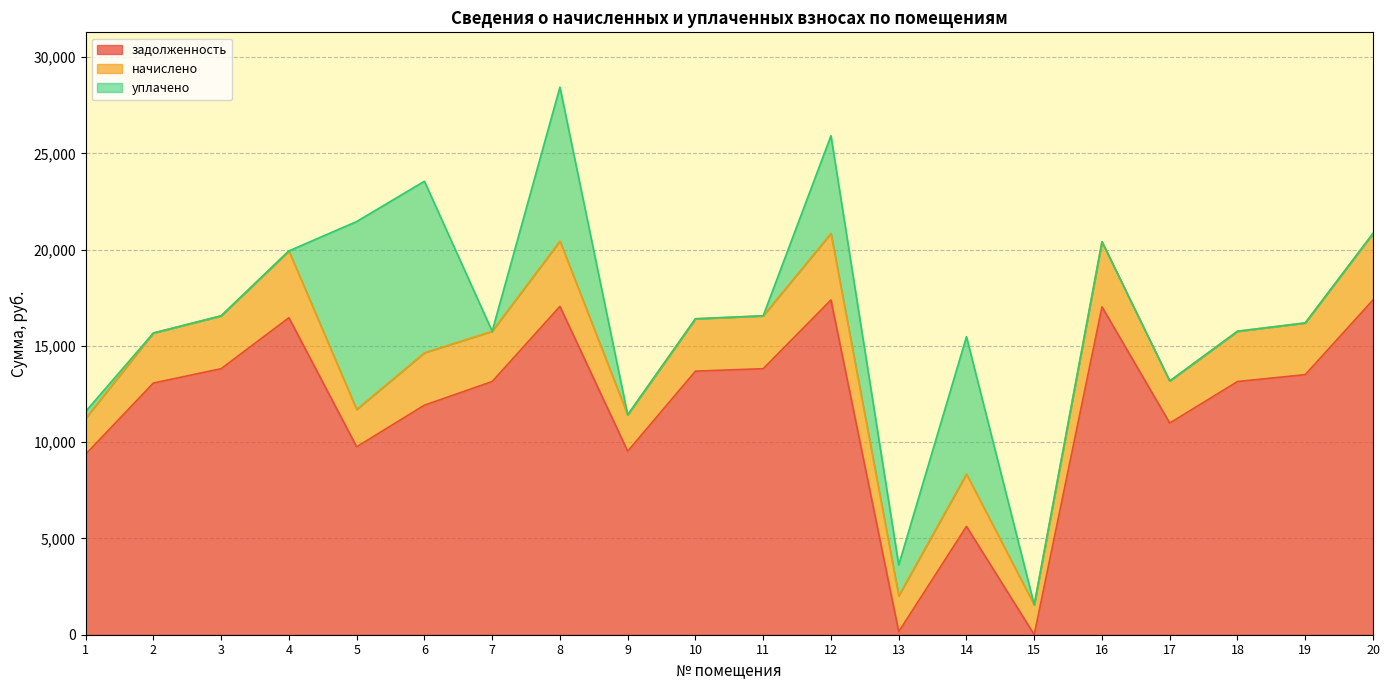

The начислено series shows 2719.9 at 10. True or false?

True